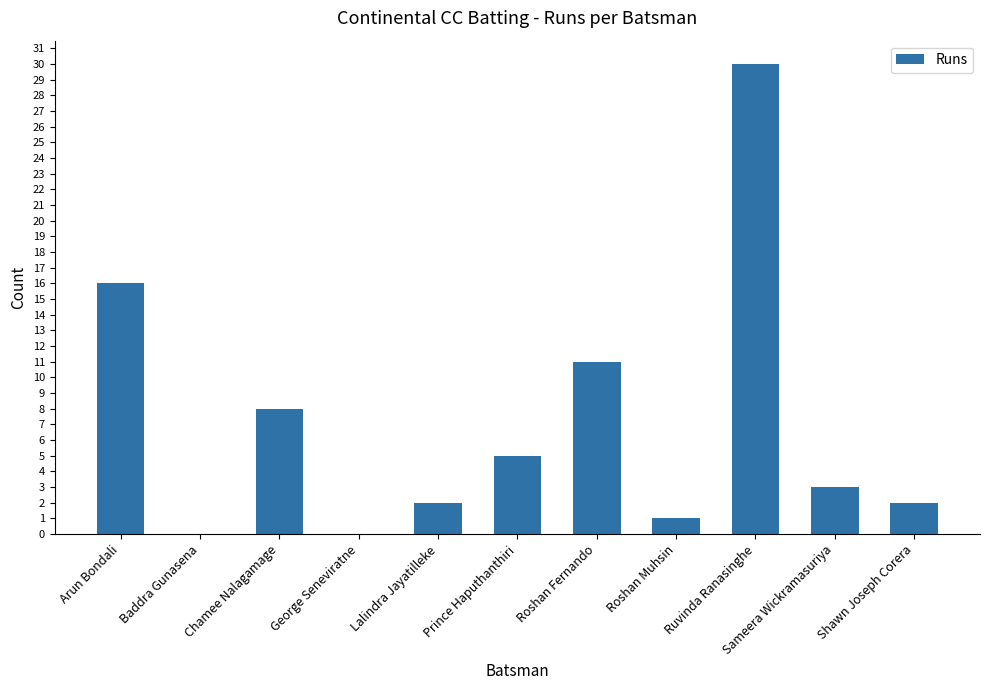

Reading left to right, extract all data points from this chart.

16	0	8	0	2	5	11	1	30	3	2